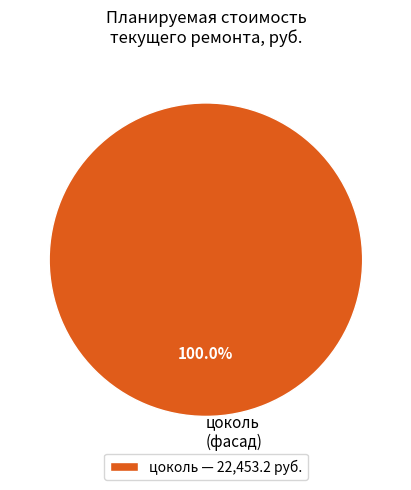

Is there a majority slice in this chart?

Yes